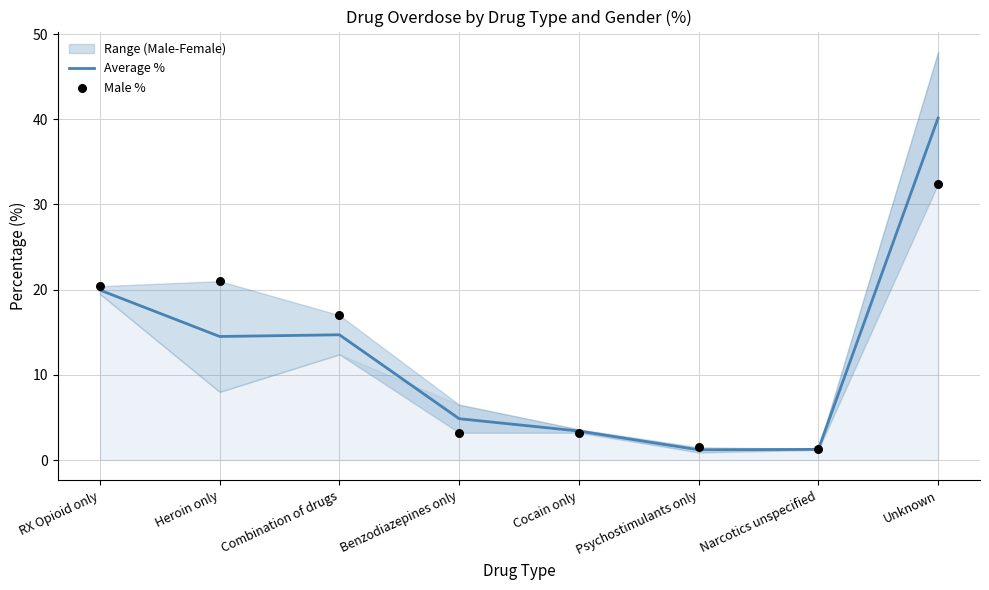

The Average % series shows 60.6 at Unknown. True or false?

False